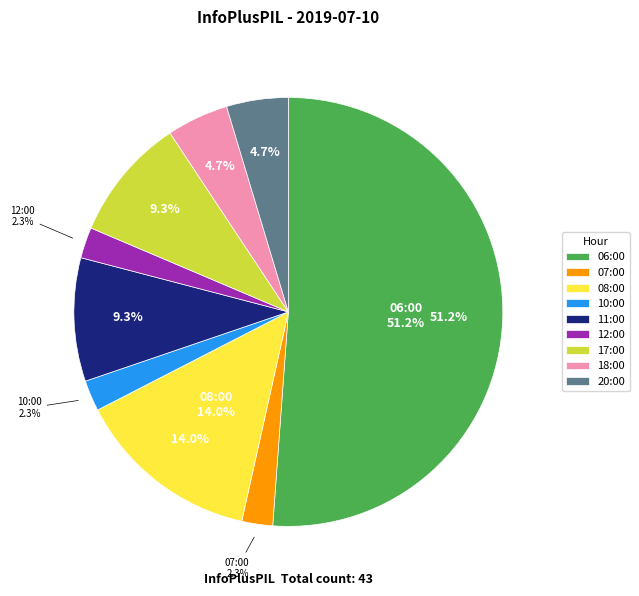

Count the number of slices in the pie.

9